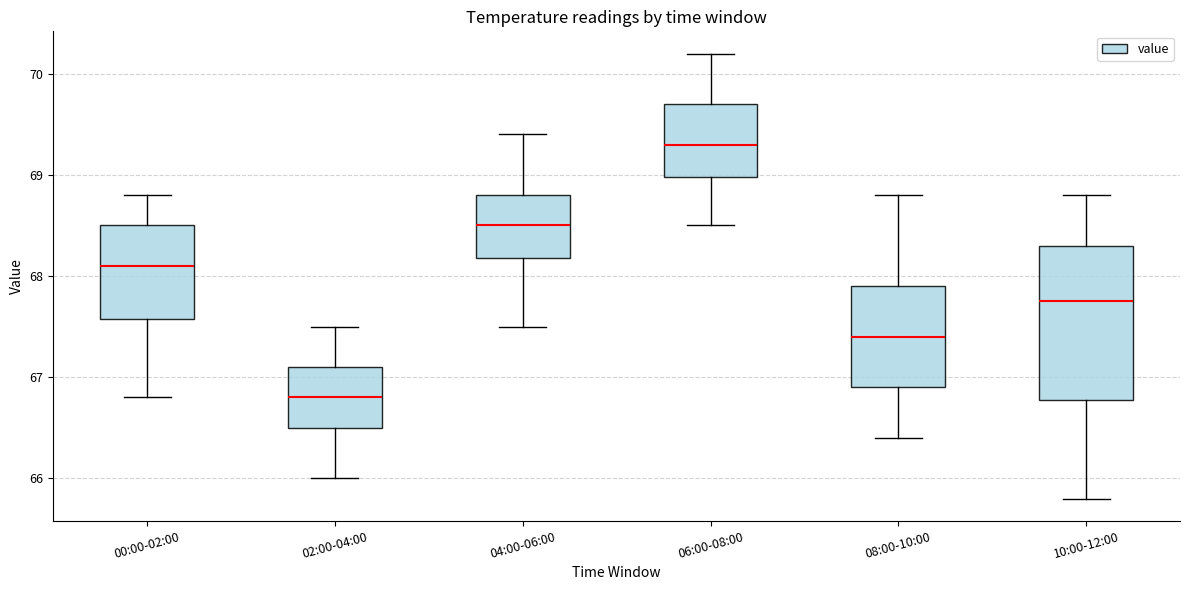

Where does the lower whisker of the box for 00:00-02:00 end on the y-axis? The values are not printed on the chart, so give them approximately, as read against the axis.

66.8